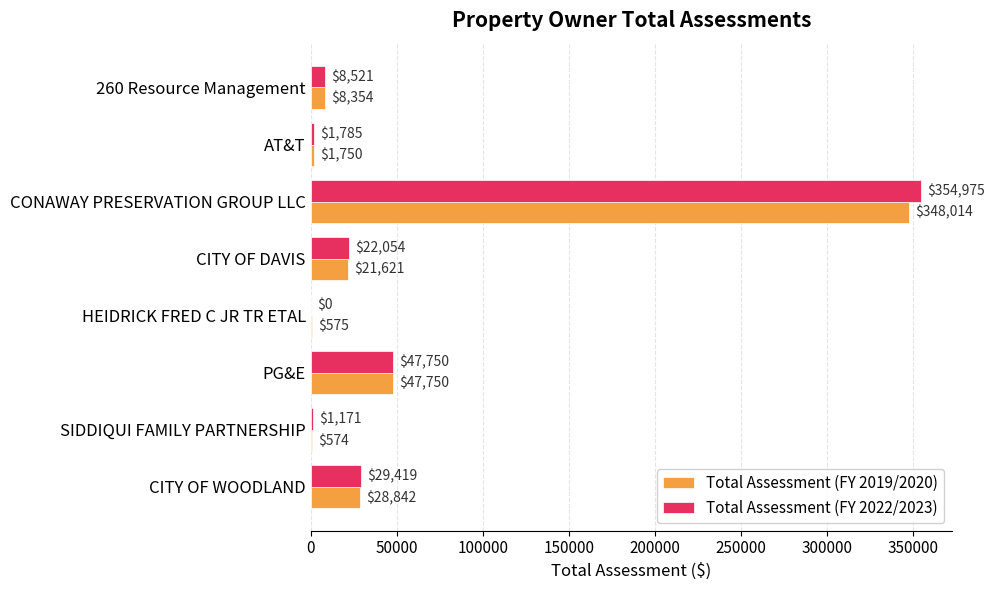

Between SIDDIQUI FAMILY PARTNERSHIP and CITY OF WOODLAND, which series saw the biggest shift?

Total Assessment (FY 2019/2020)